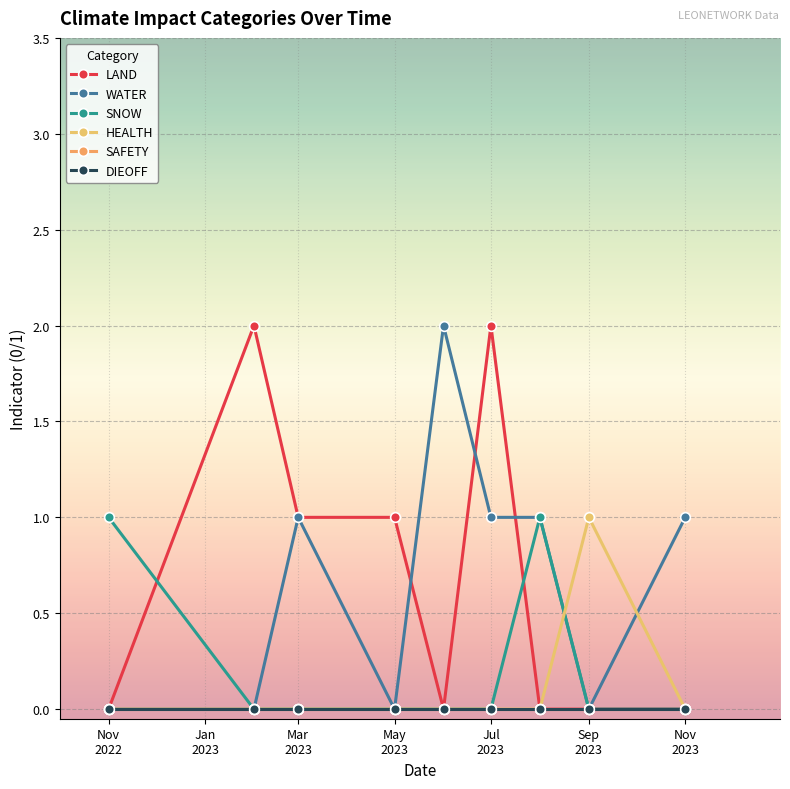

Which category has the highest value across all series?

Jan
2023